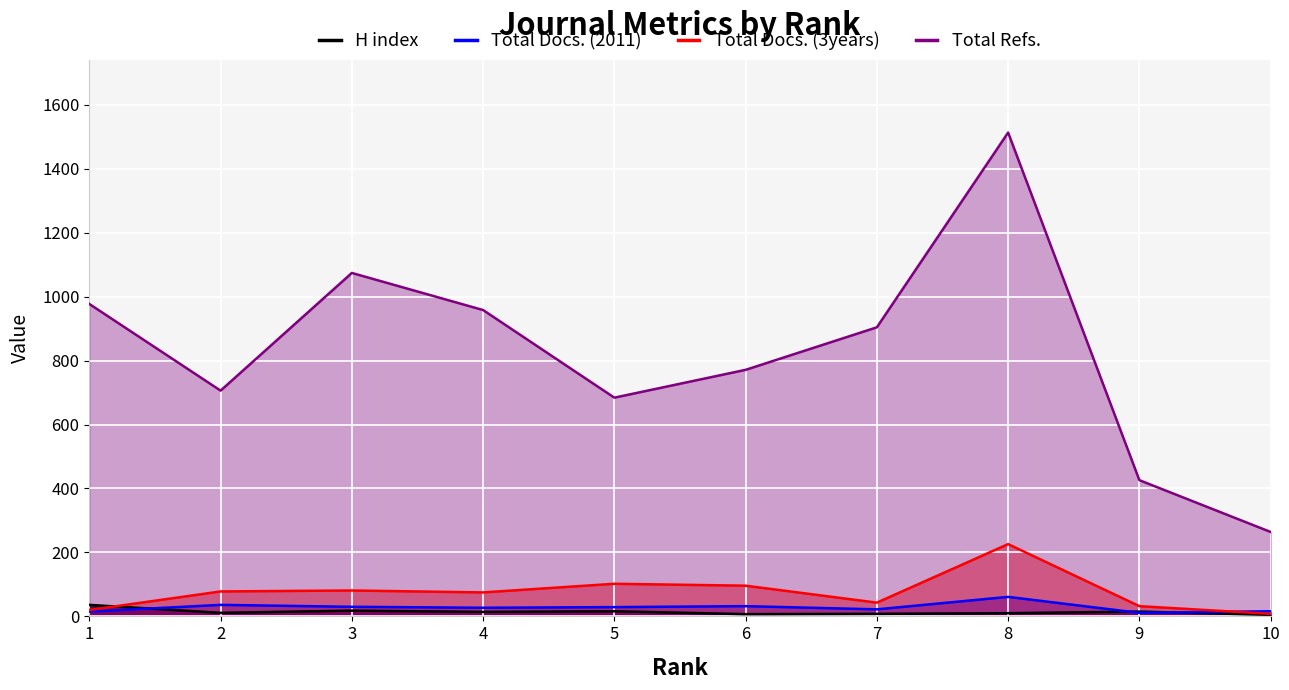

Reading left to right, list all the values displayed in this chart.

H index: 1=36	2=11	3=18	4=14	5=16	6=7	7=8	8=10	9=15	10=5
Total Docs. (2011): 1=15	2=36	3=30	4=27	5=29	6=32	7=22	8=61	9=11	10=16
Total Docs. (3years): 1=20	2=78	3=81	4=75	5=102	6=96	7=43	8=226	9=32	10=8
Total Refs.: 1=977	2=706	3=1074	4=958	5=684	6=771	7=904	8=1513	9=426	10=264